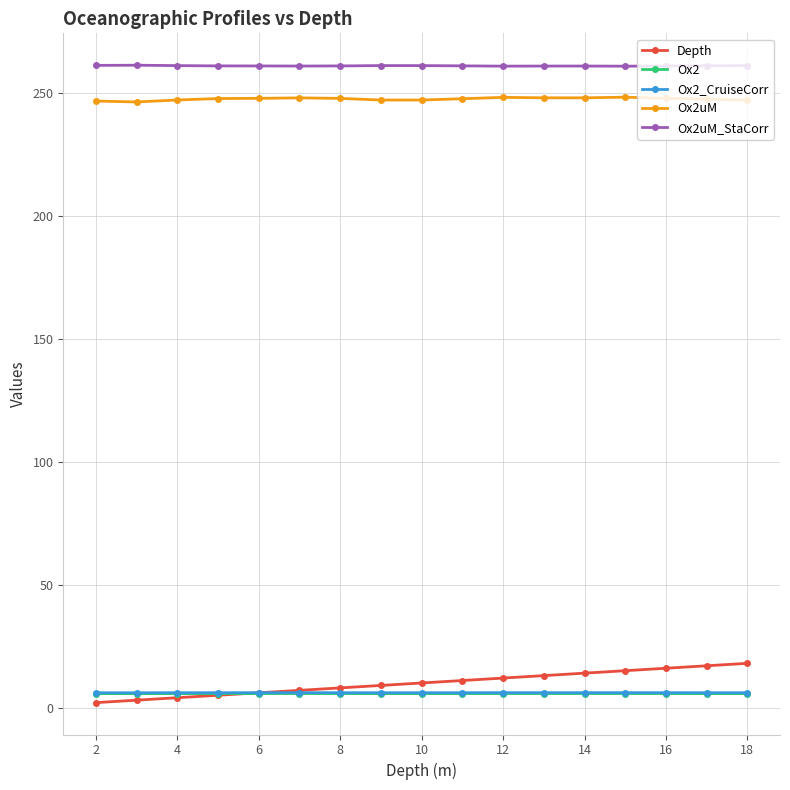

What is the value of the Ox2uM point at the 13th from the left?

248.2